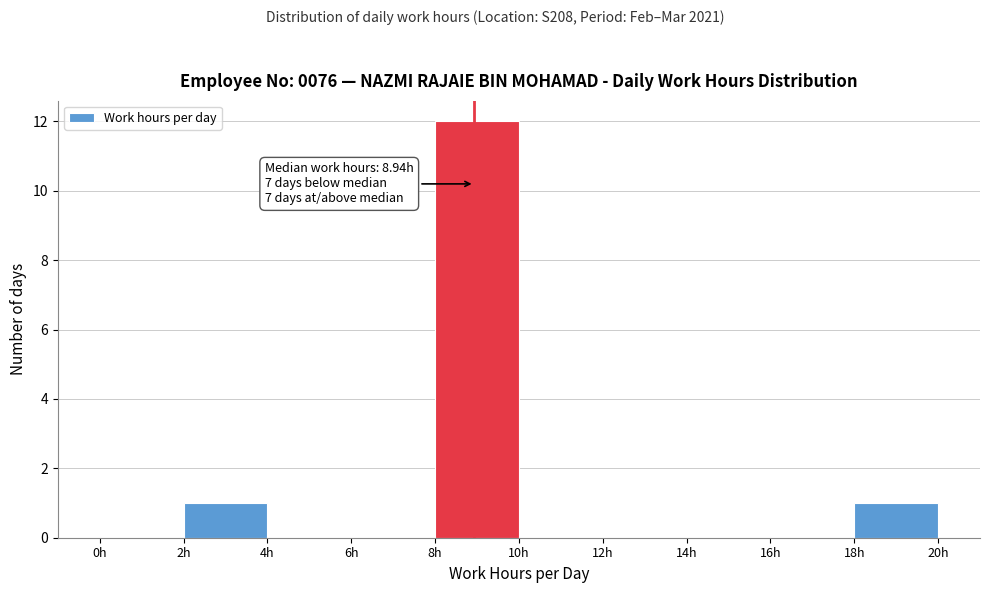

Which range on the x-axis has the tallest bar?

8 to 10